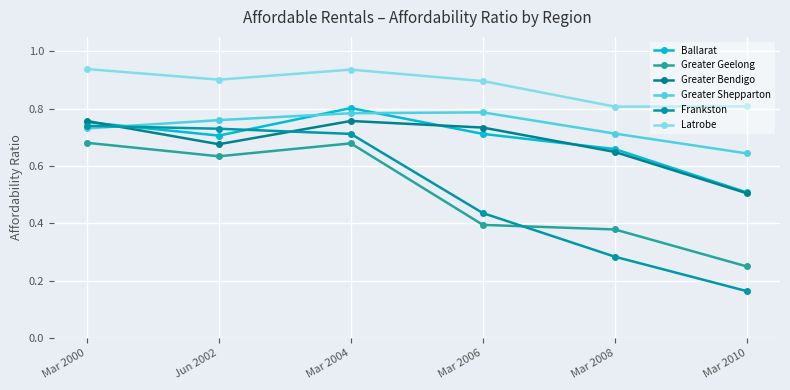

Reading left to right, transcribe all the data shown in this chart.

Ballarat: Mar 2000=0.8	Jun 2002=0.7	Mar 2004=0.8	Mar 2006=0.7	Mar 2008=0.7	Mar 2010=0.5
Greater Geelong: Mar 2000=0.7	Jun 2002=0.6	Mar 2004=0.7	Mar 2006=0.4	Mar 2008=0.4	Mar 2010=0.2
Greater Bendigo: Mar 2000=0.8	Jun 2002=0.7	Mar 2004=0.8	Mar 2006=0.7	Mar 2008=0.6	Mar 2010=0.5
Greater Shepparton: Mar 2000=0.7	Jun 2002=0.8	Mar 2004=0.8	Mar 2006=0.8	Mar 2008=0.7	Mar 2010=0.6
Frankston: Mar 2000=0.7	Jun 2002=0.7	Mar 2004=0.7	Mar 2006=0.4	Mar 2008=0.3	Mar 2010=0.2
Latrobe: Mar 2000=0.9	Jun 2002=0.9	Mar 2004=0.9	Mar 2006=0.9	Mar 2008=0.8	Mar 2010=0.8